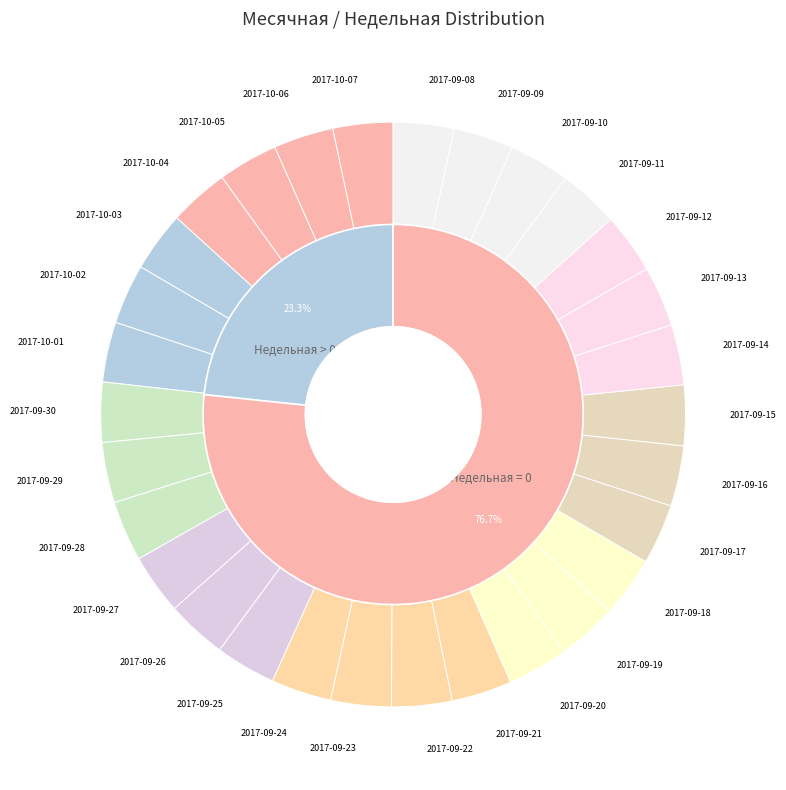

Which category has the smallest portion of the pie?

2017-10-07